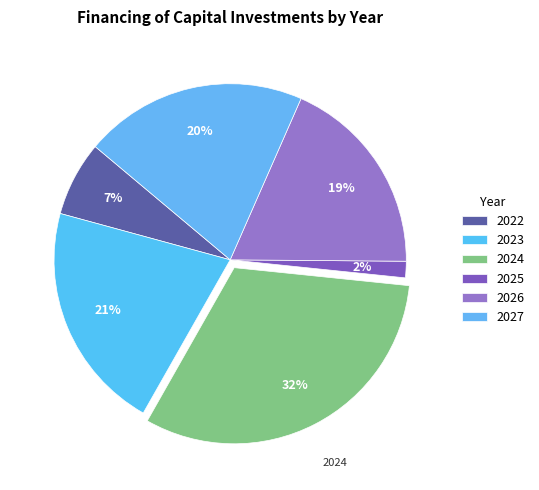

To the nearest percent, what percentage of the pie is 2025?

2%